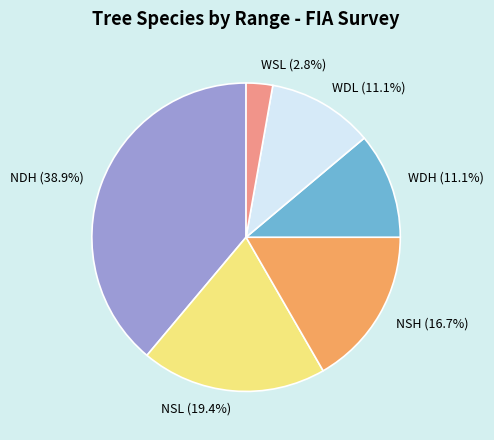

The WDL slice represents 17% of the pie. True or false?

False